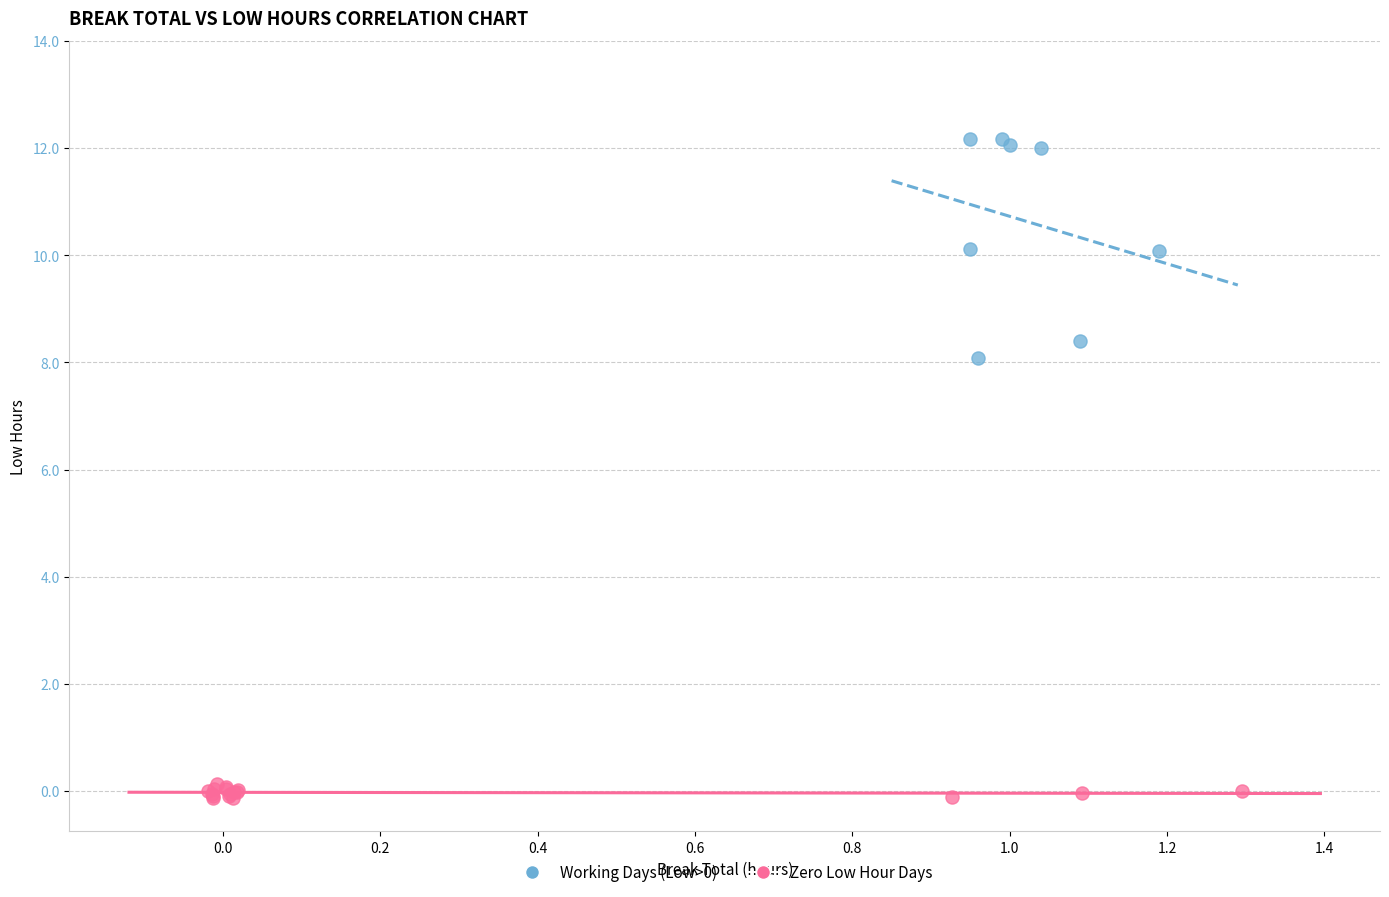

Which series contains the lowest Y value?

Zero Low Hour Days